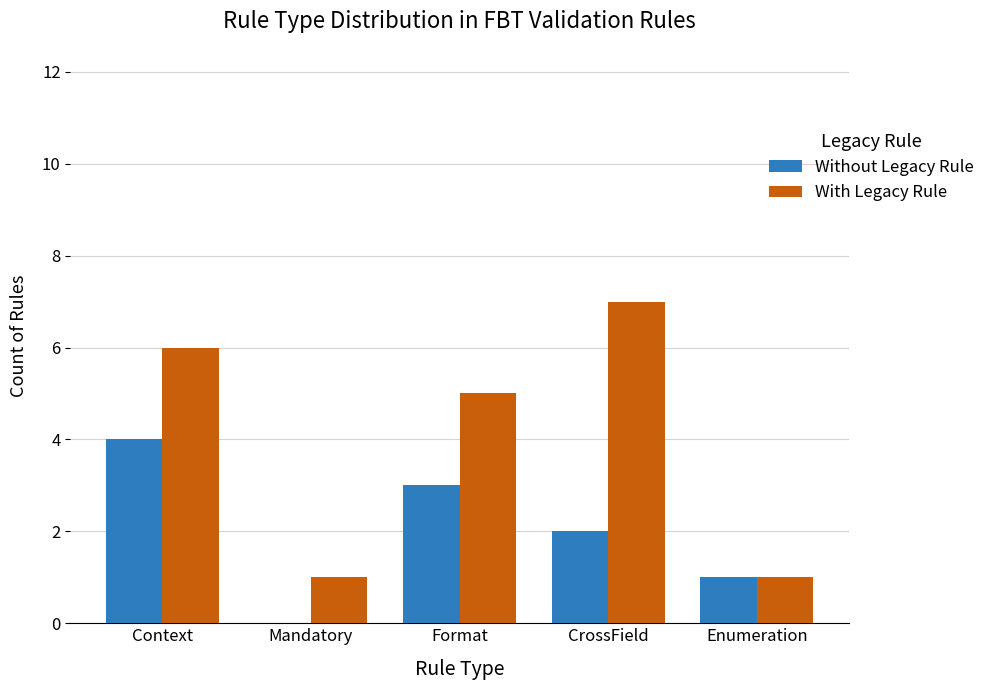

How many groups of bars are there?

5